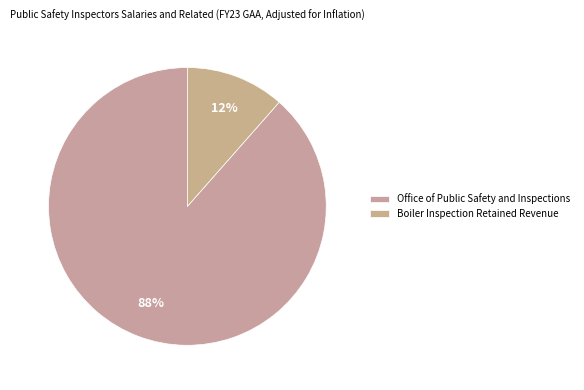

How many segments does this pie chart have?

2